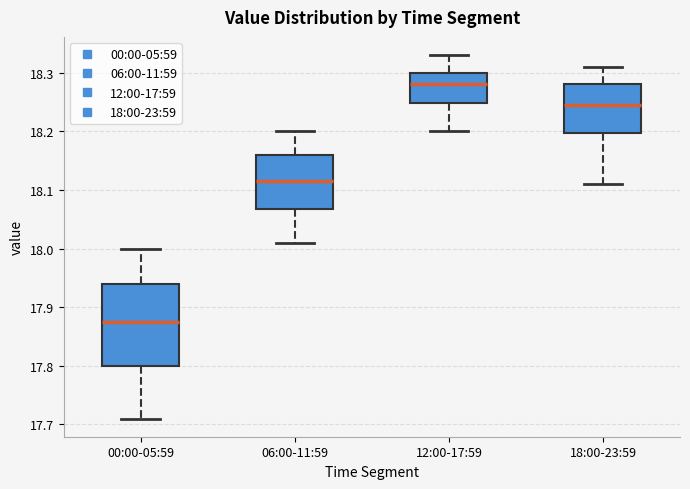

Reading left to right, read every box against the y-axis: the position of its median line, the range the box covers, and the ends of its whiskers. The values are not printed on the chart, so give them approximately, as read against the axis.

00:00-05:59: median 17.88, box 17.80 to 17.94, whiskers 17.71 to 18.00
06:00-11:59: median 18.12, box 18.07 to 18.16, whiskers 18.01 to 18.20
12:00-17:59: median 18.28, box 18.25 to 18.30, whiskers 18.20 to 18.33
18:00-23:59: median 18.25, box 18.20 to 18.28, whiskers 18.11 to 18.31